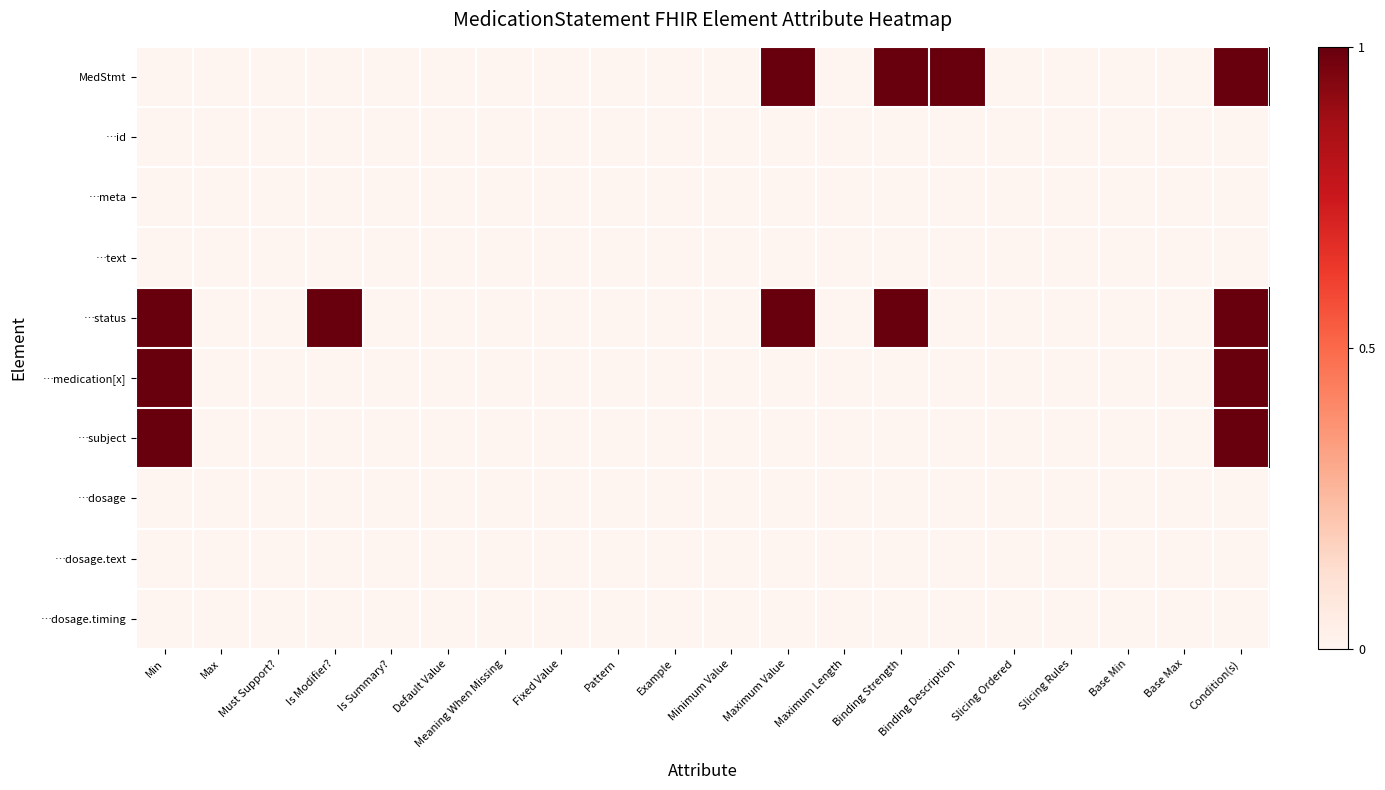

How many data points does each series have?

20